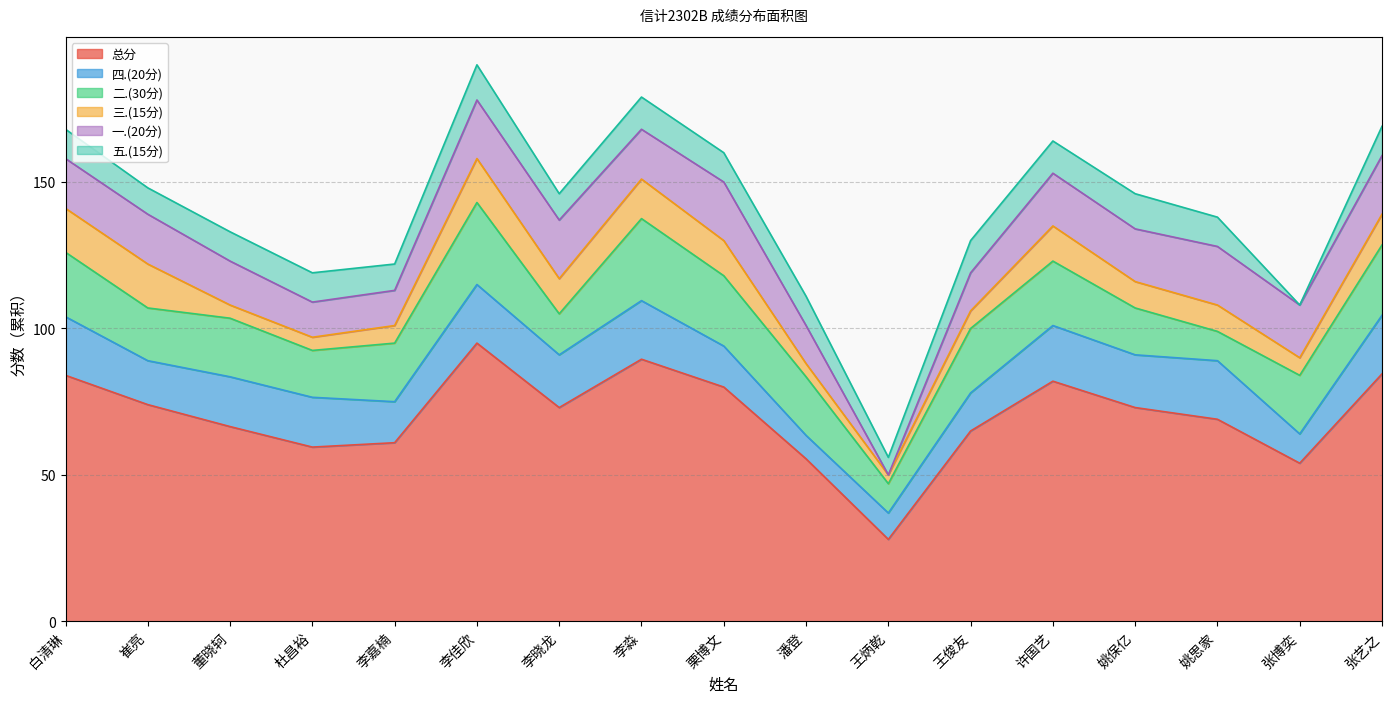

How many values in the 二.(30分) series exceed 20?

7